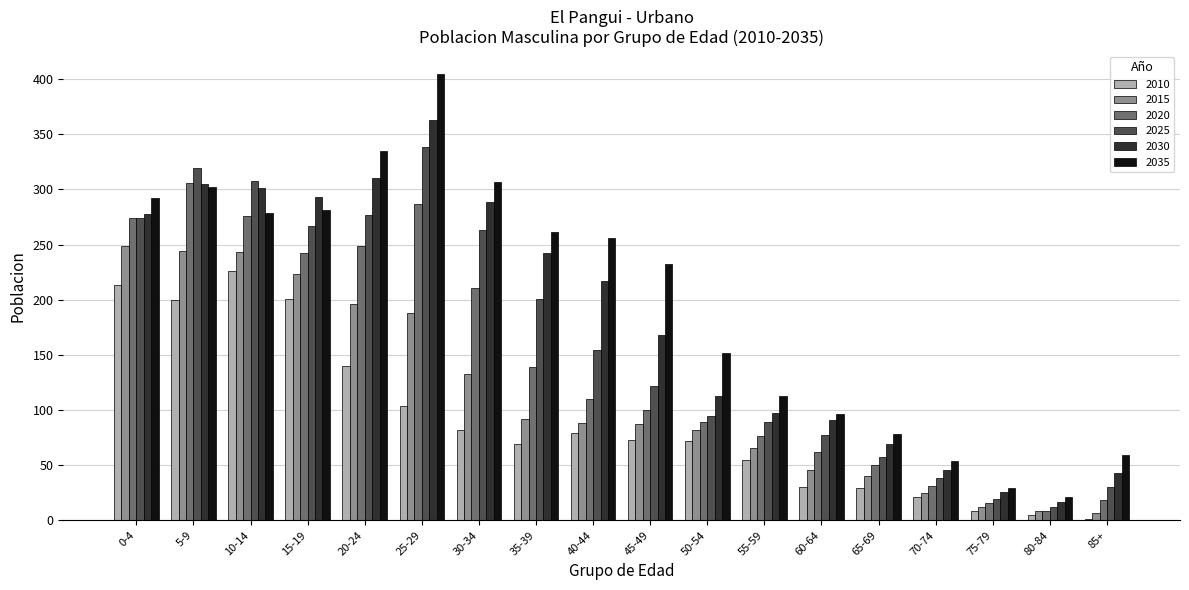

Which series changed the most between 15-19 and 80-84?

2030